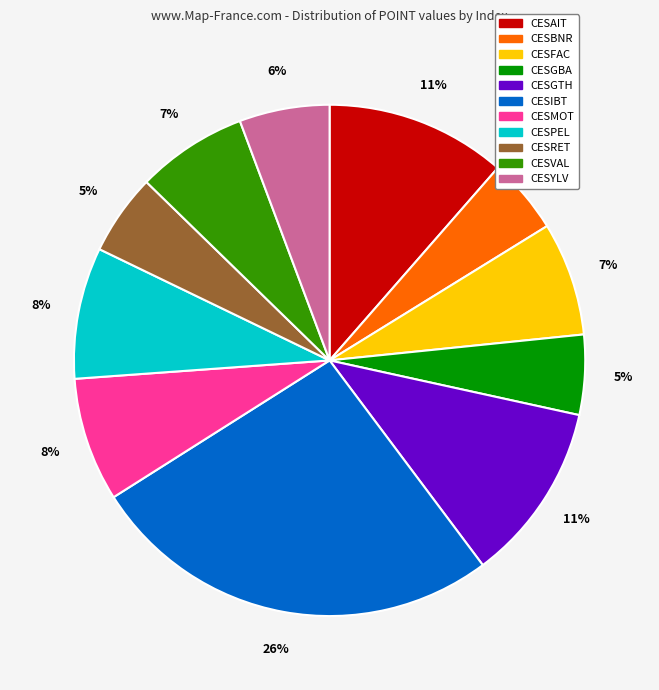

Does CESGTH represent more than half of the total?

No